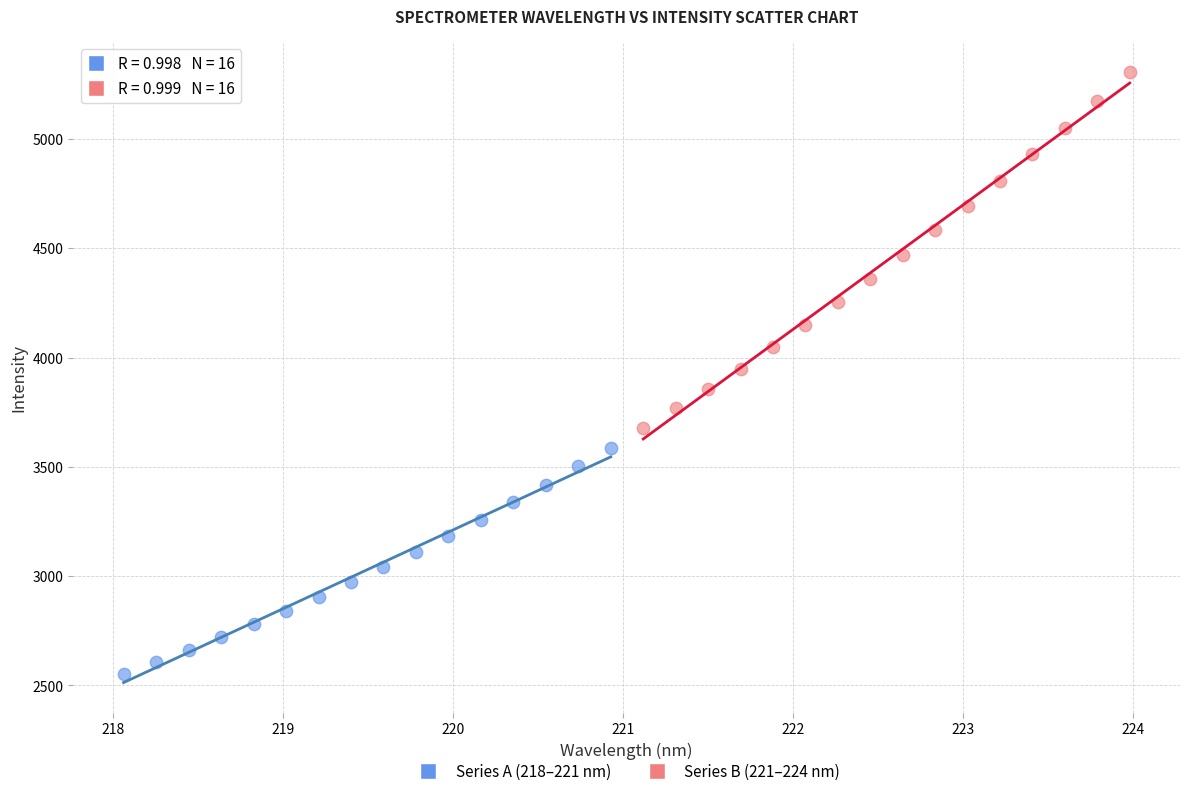

Which series has the widest spread of Y values?

Series B (221–224 nm)